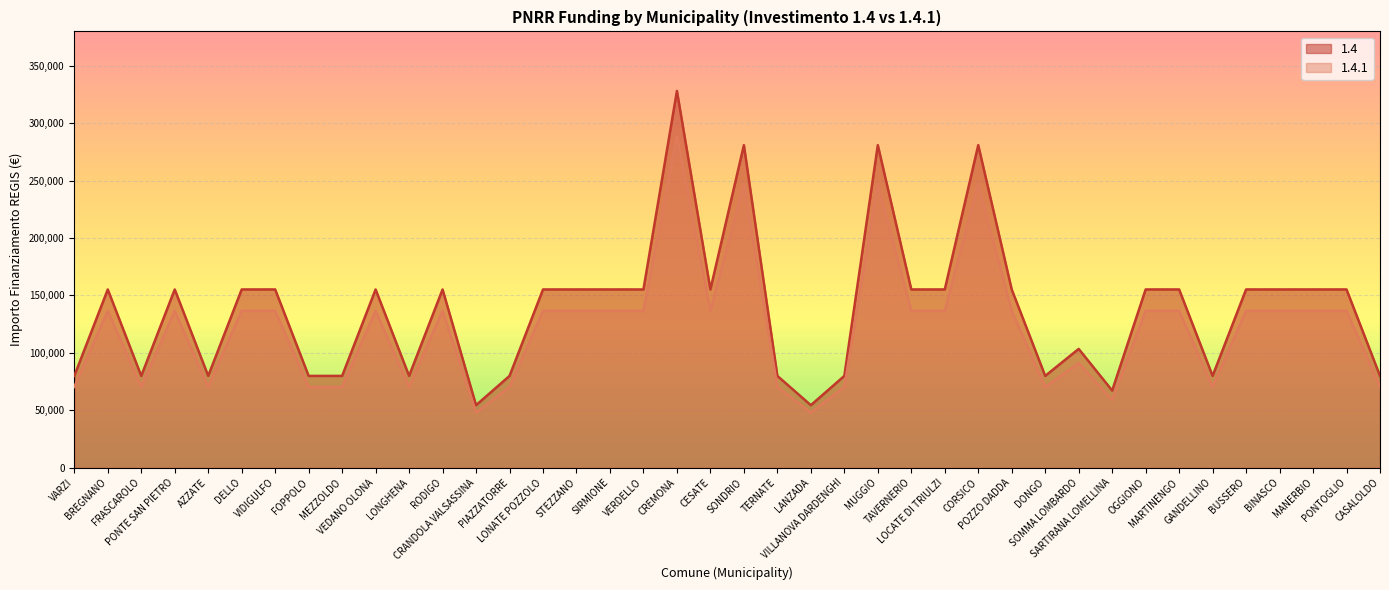

What is the label of the 9th point from the left?

MEZZOLDO